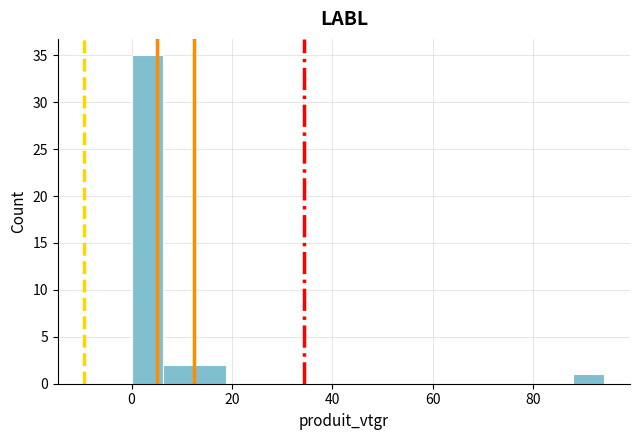

Around what value on the x-axis is the tallest bar? Give the approximate position of its centre, as read against the axis.

4